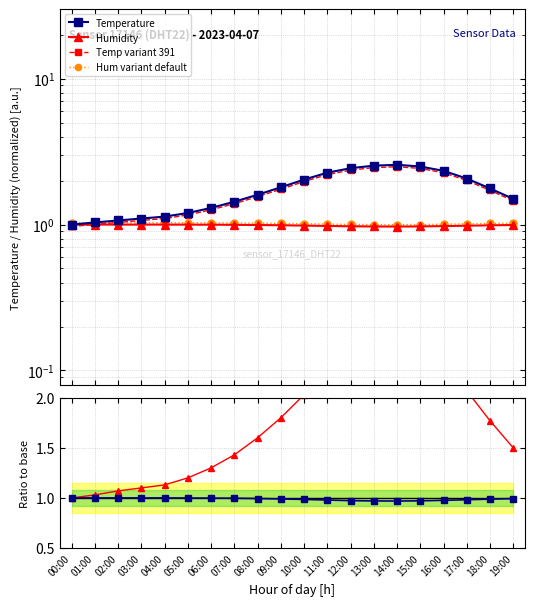

Is it true that humidity equals 1.7 at 09:00?

False